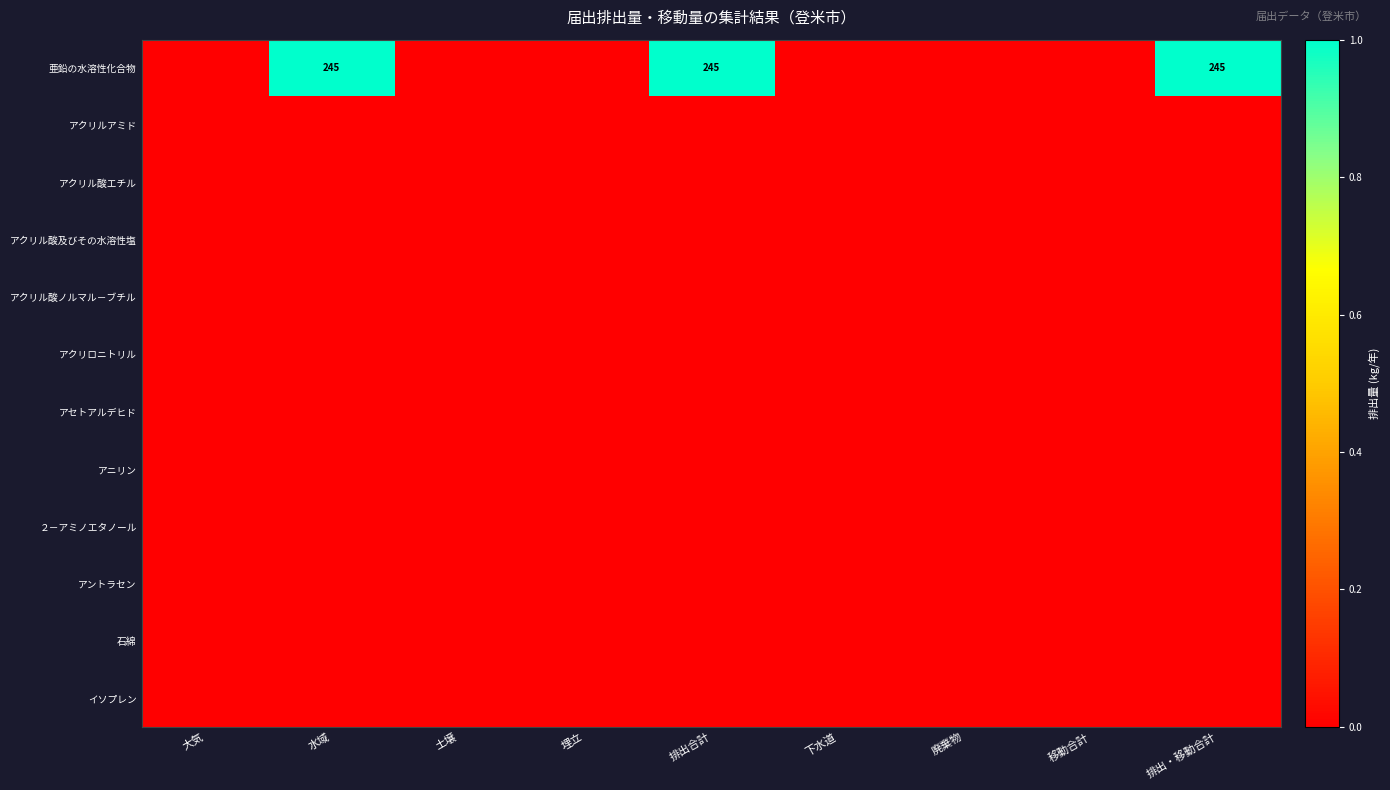

Which series has the largest total across all categories?

亜鉛の水溶性化合物